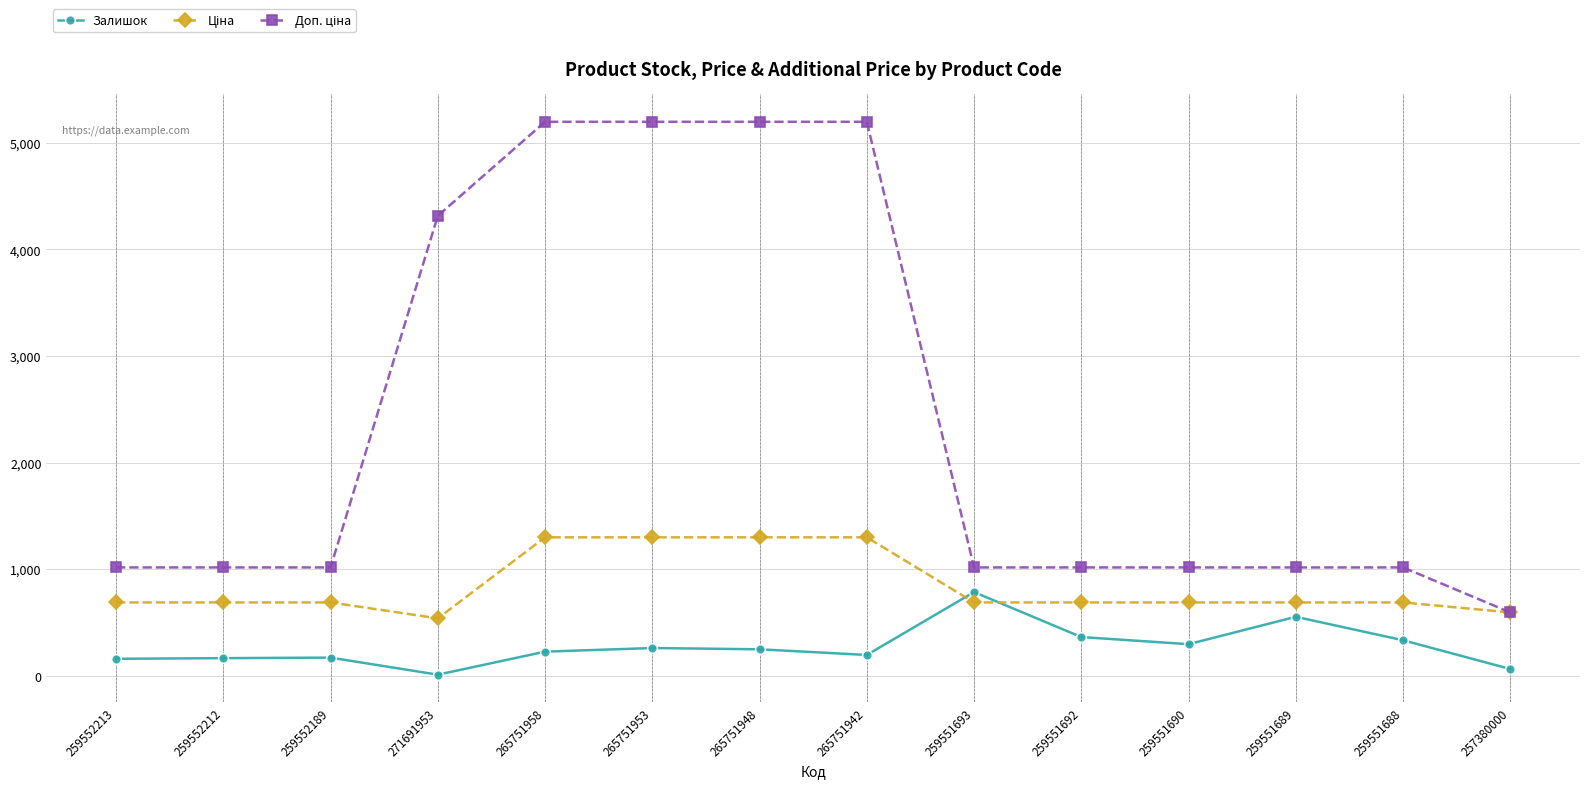

What is the greatest value displayed?

5198.0